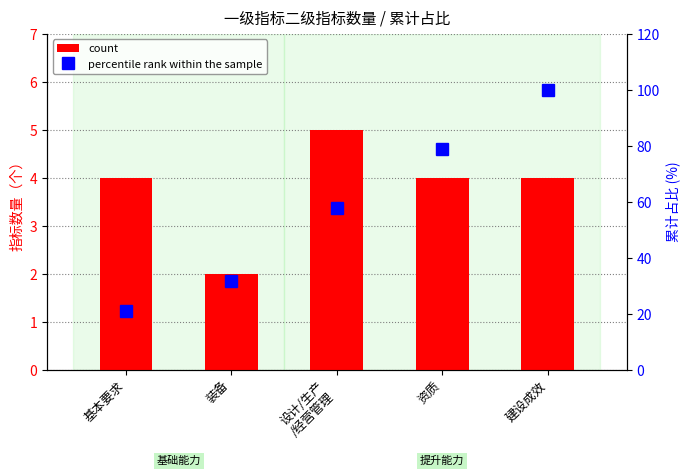

What is the minimum value shown in the chart?

2.0